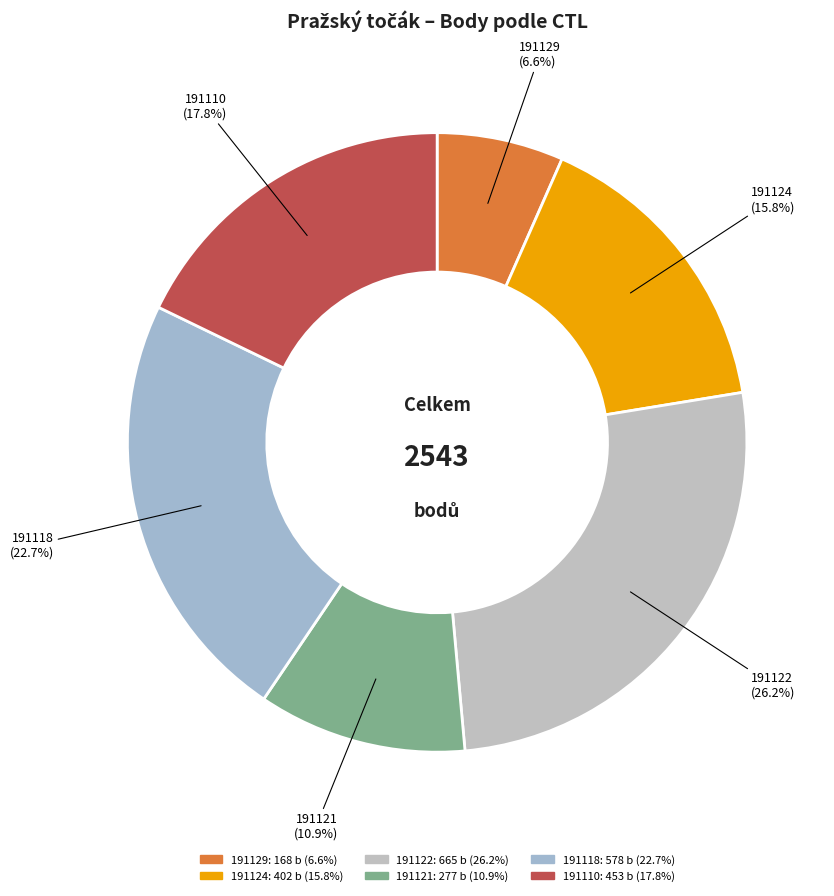

Approximately how many times larger is the value at 191118 compared to 191124?

1.4